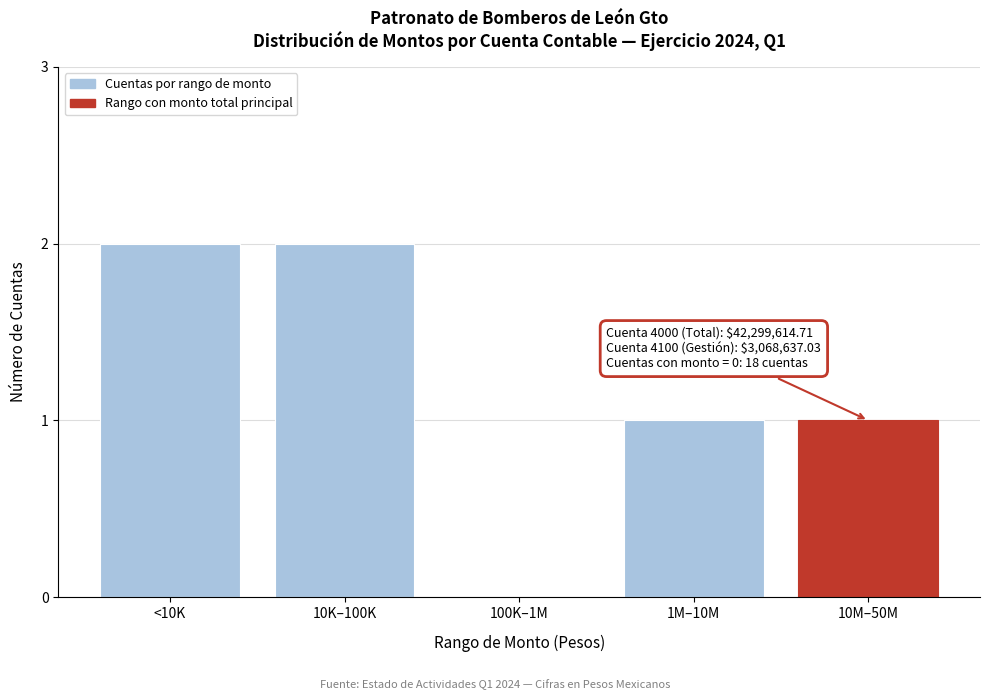

Reading right to left, list all the values displayed in this chart.

10M–50M=1	1M–10M=1	100K–1M=0	10K–100K=2	<10K=2